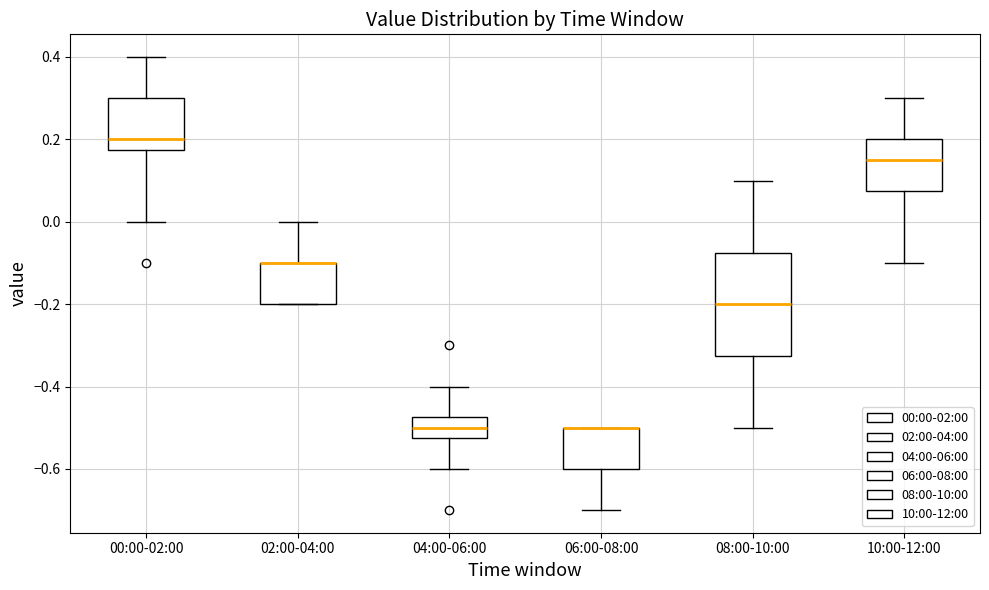

Reading left to right, transcribe this box plot: for each box, give where its median line is, the range the box spans, and where its two whiskers end, as read against the y-axis. The values are not printed on the chart, so give them approximately, as read against the axis.

00:00-02:00: median 0.20, box 0.18 to 0.30, whiskers 0.00 to 0.40
02:00-04:00: median -0.10 (drawn on the box's upper edge), box -0.20 to -0.10, whiskers -0.20 to 0.00
04:00-06:00: median -0.50, box -0.52 to -0.48, whiskers -0.60 to -0.40
06:00-08:00: median -0.50 (drawn on the box's upper edge), box -0.60 to -0.50, whiskers -0.70 to -0.50
08:00-10:00: median -0.20, box -0.32 to -0.08, whiskers -0.50 to 0.10
10:00-12:00: median 0.16, box 0.08 to 0.20, whiskers -0.10 to 0.30